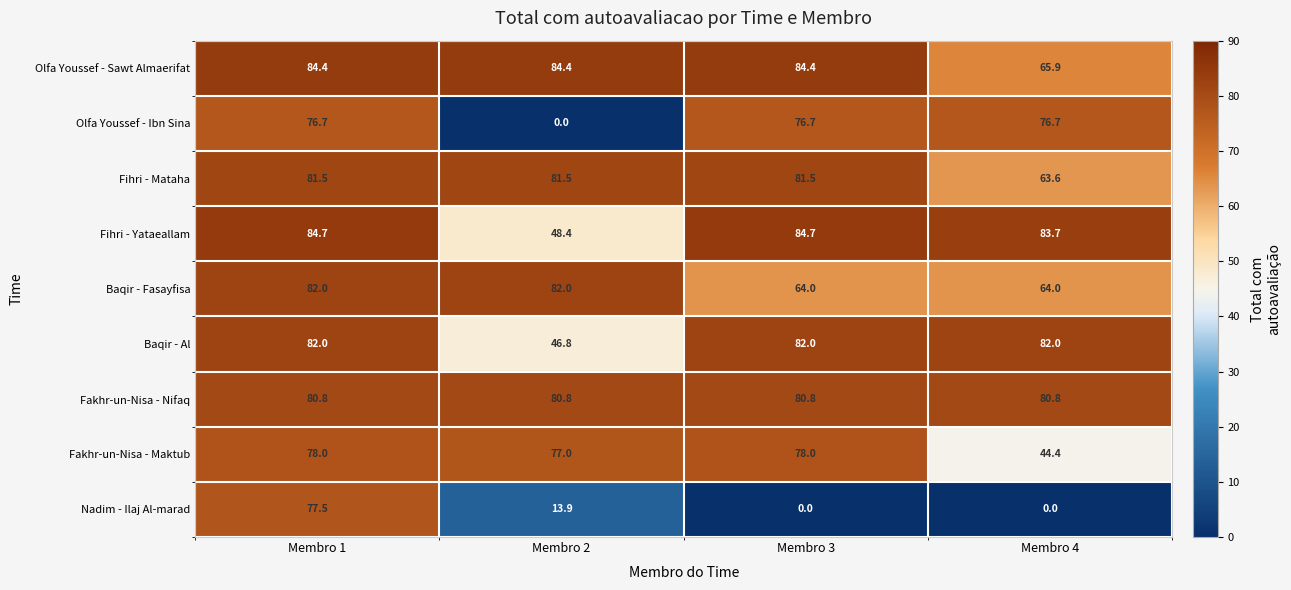

What is the total value across all series at Membro 2?

514.8